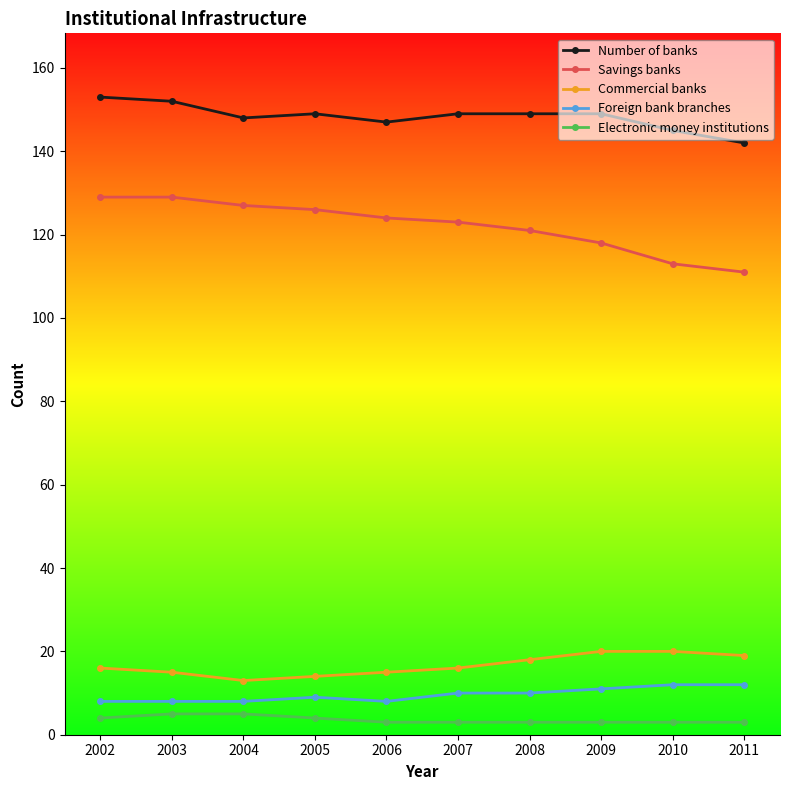

What is the sum of the Savings banks values at 2010 and 2008?

234